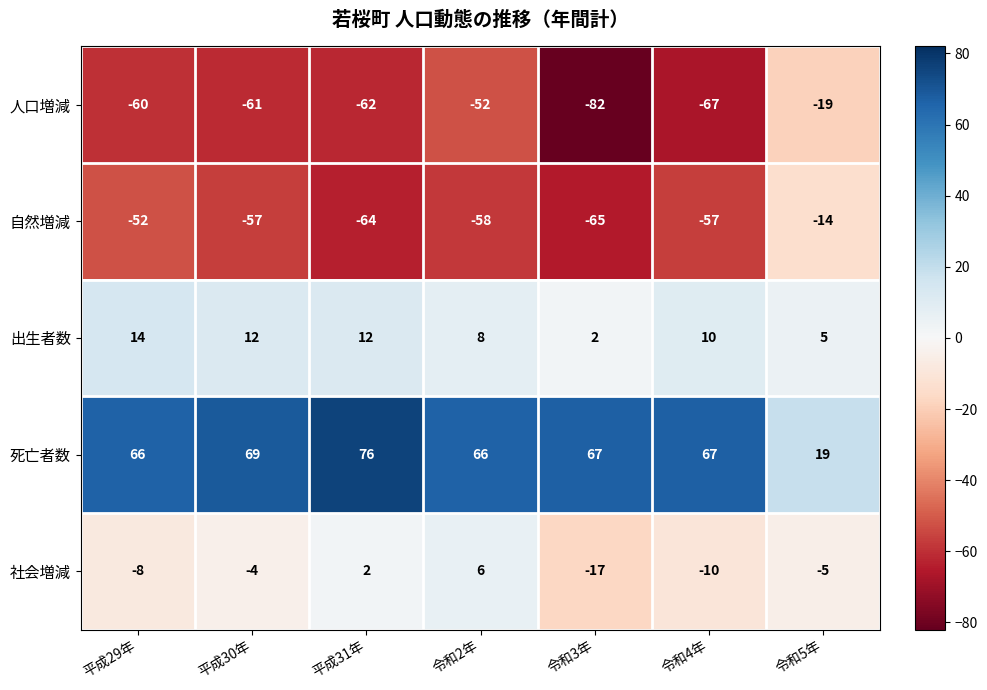

What is the sum of the 人口増減 values at 令和2年 and 平成30年?

-113